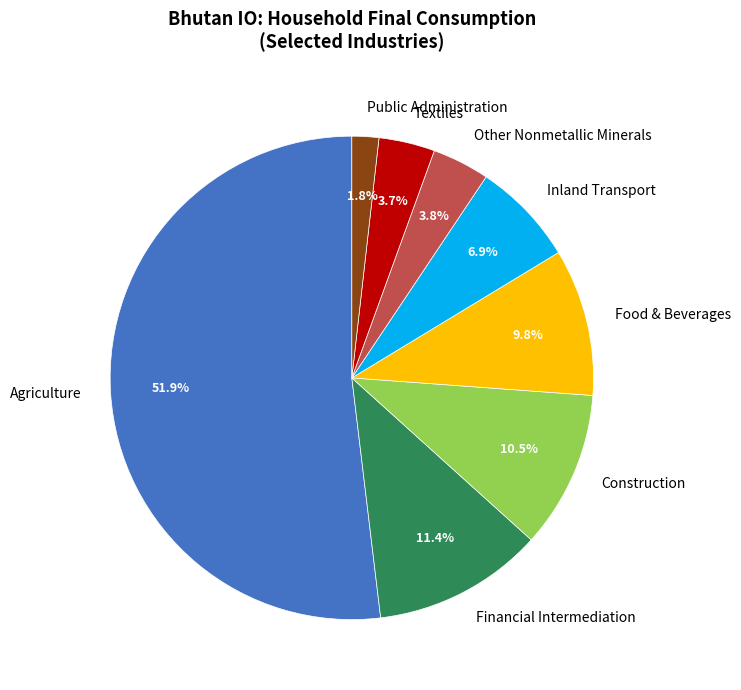

What is the smallest slice in the pie chart?

Public Administration